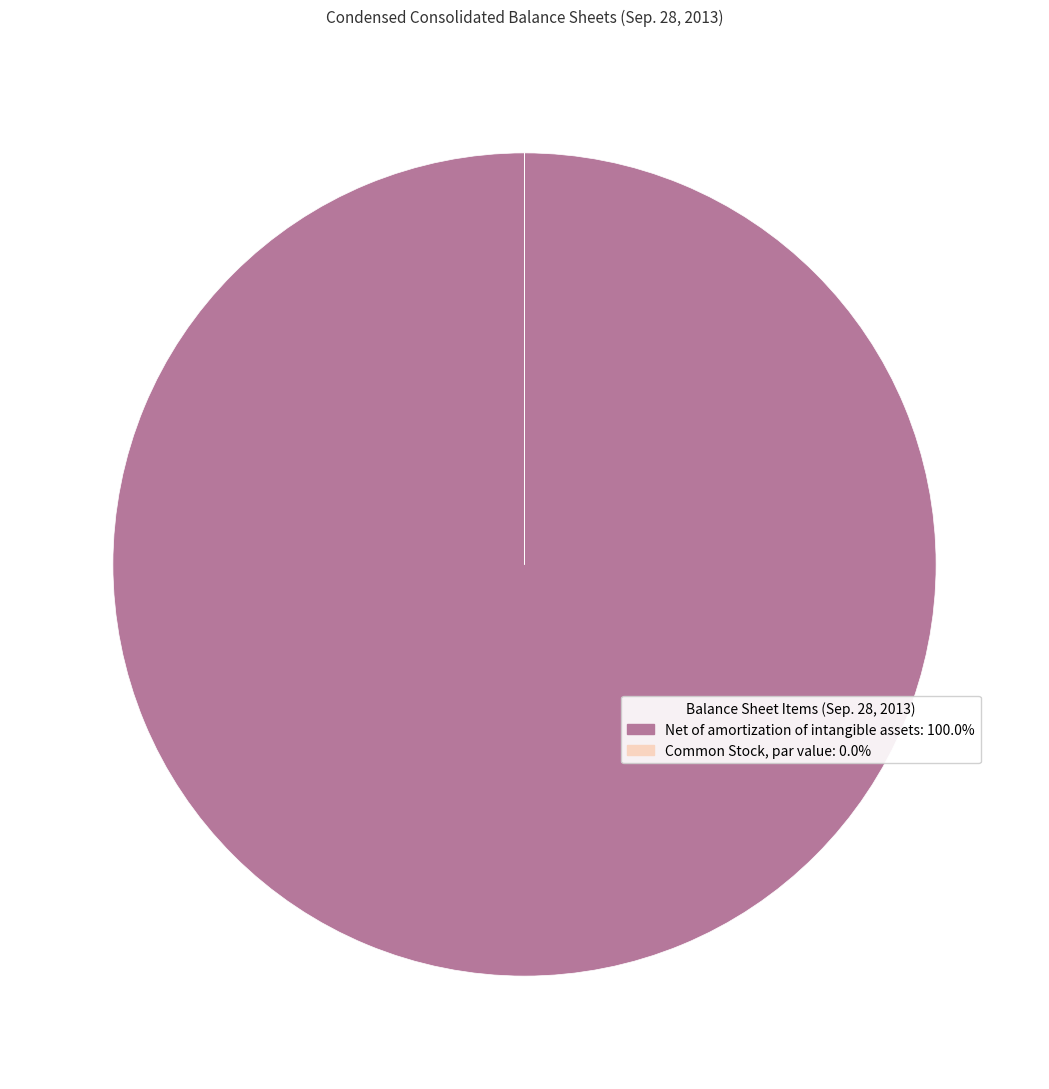

What is the largest slice in the pie chart?

Net of amortization of intangible assets